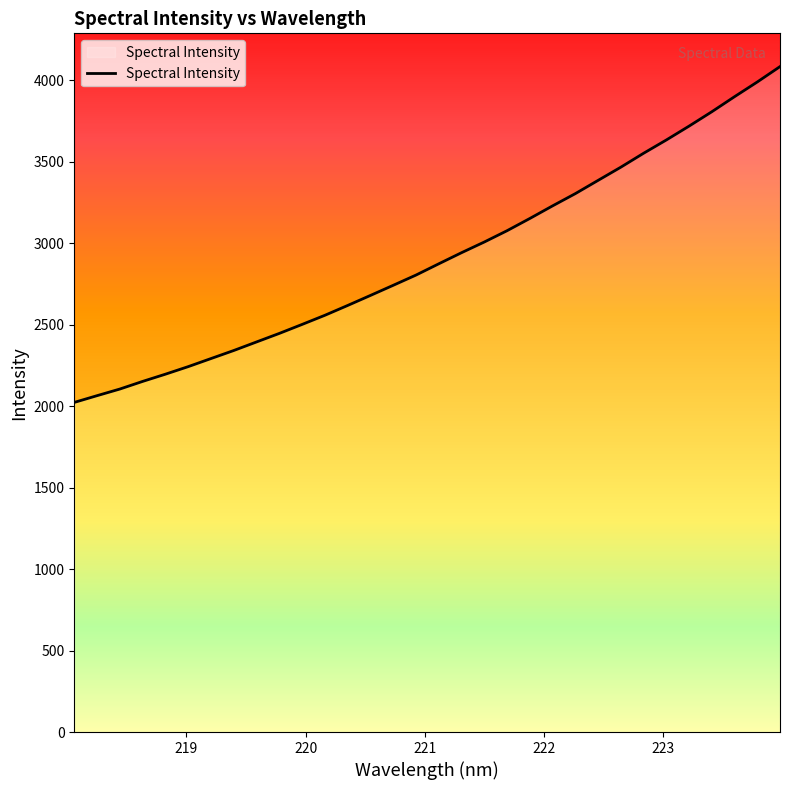

Is this an area chart (filled region under the line)?

No